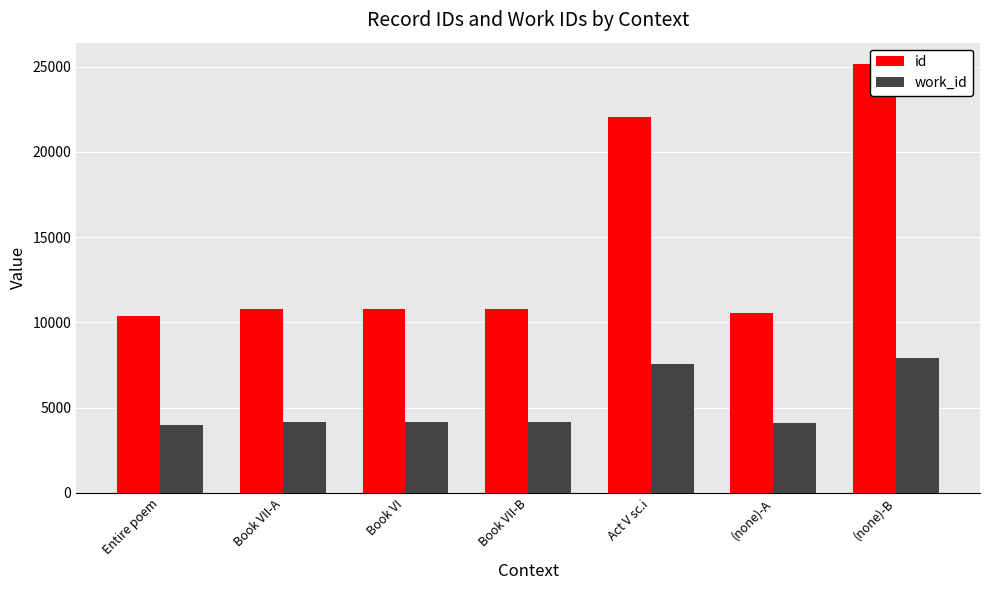

What is the average value of the id series?

14356